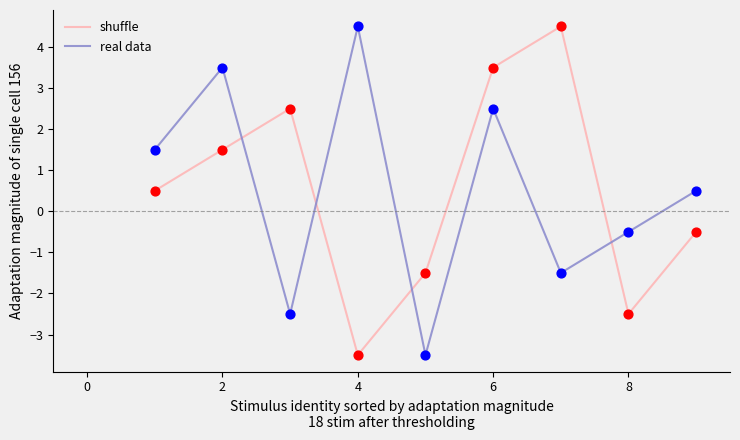

True or false: shuffle and real data intersect in this chart.

True